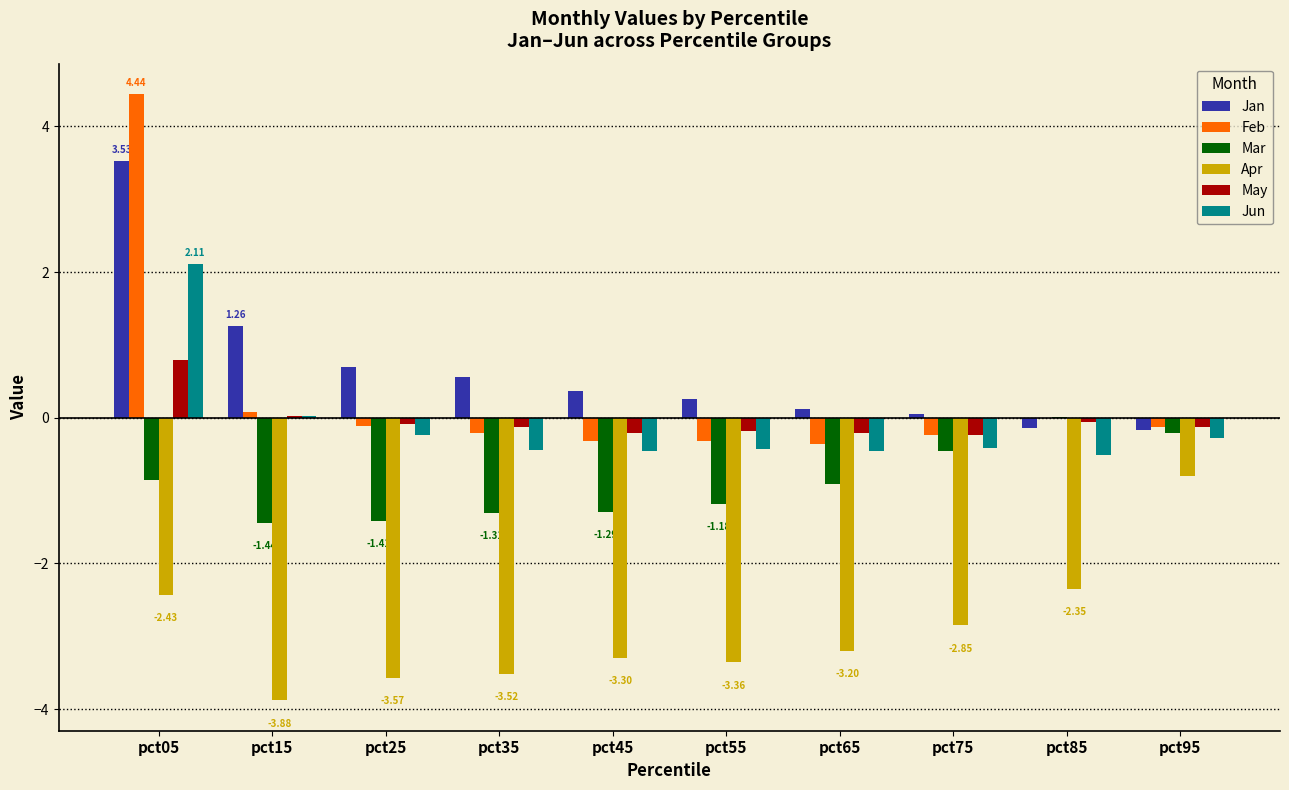

At which category is the sum across all series the highest?

pct05